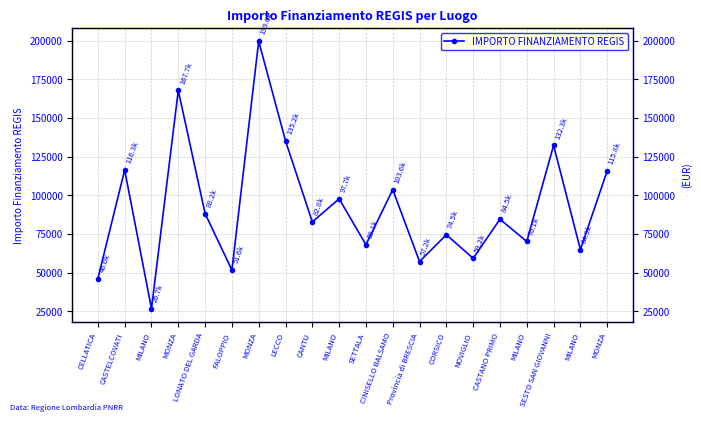

Which label corresponds to the largest value in the chart?

MONZA